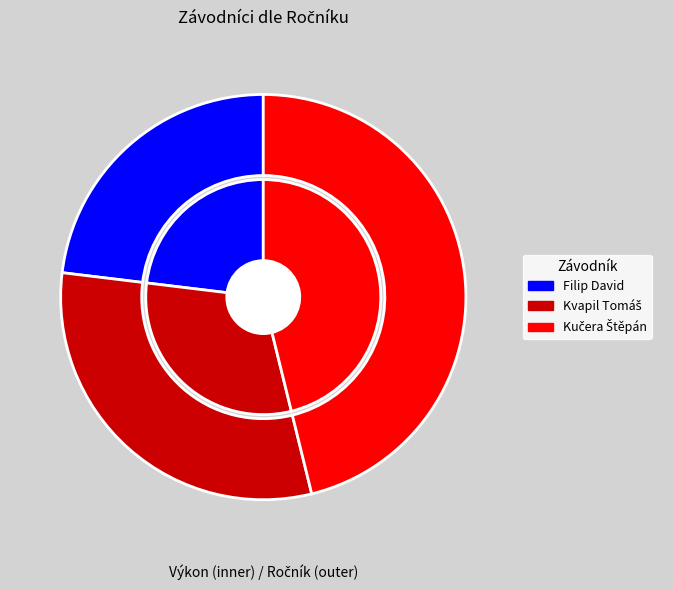

Does any single category account for the majority?

No